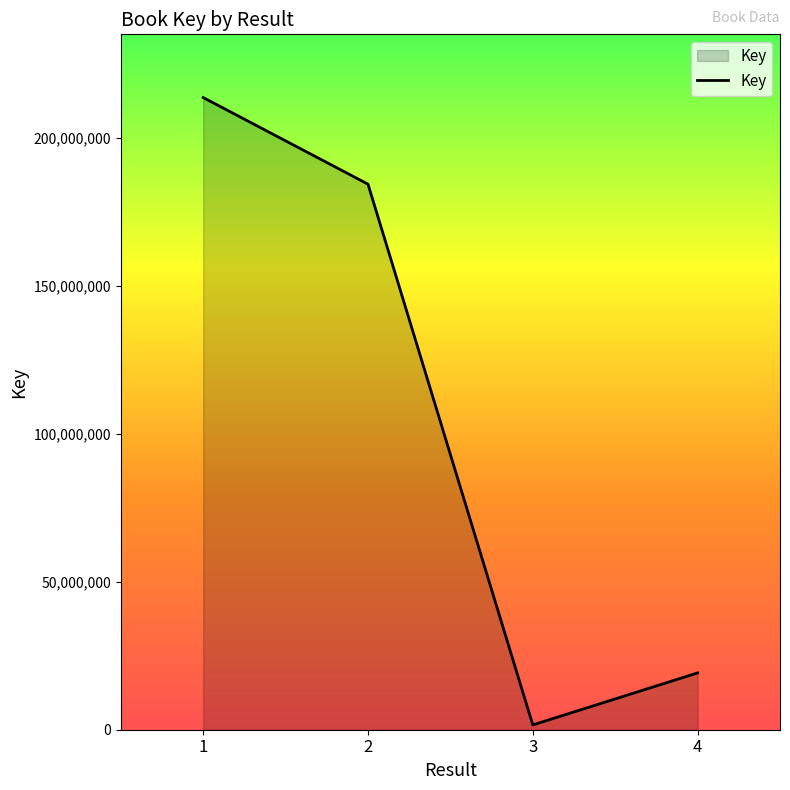

The value at 1 is 352427727. True or false?

False